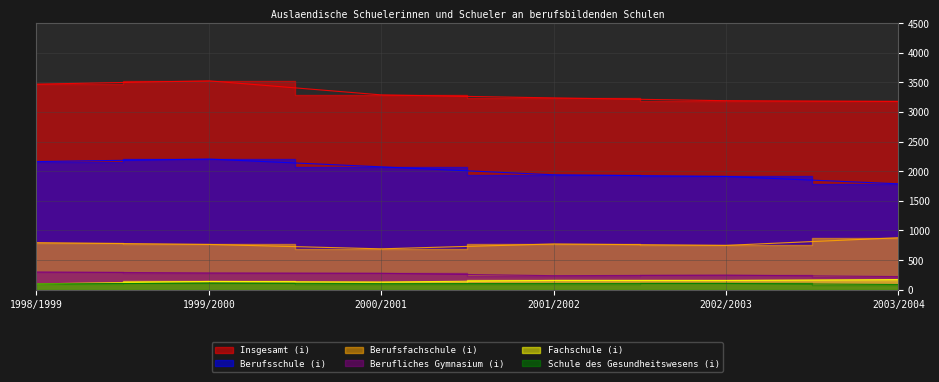

Which label corresponds to the smallest value in the chart?

2003/2004